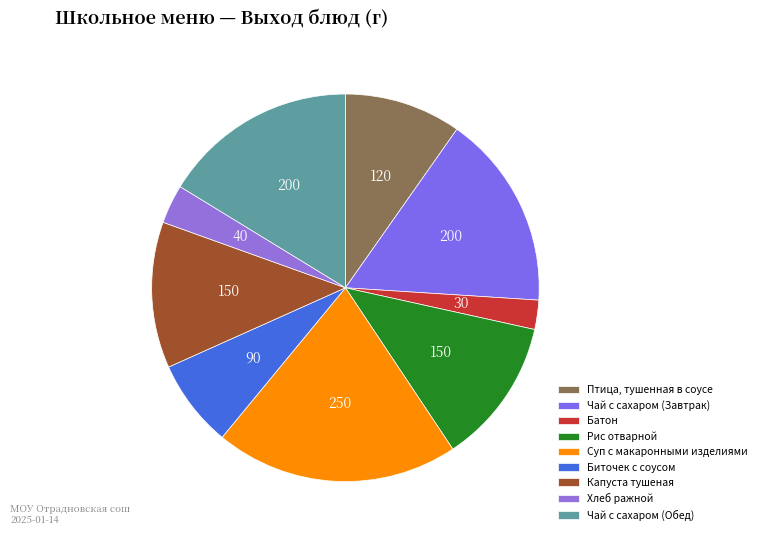

Which slice is the largest?

Суп с макаронными изделиями